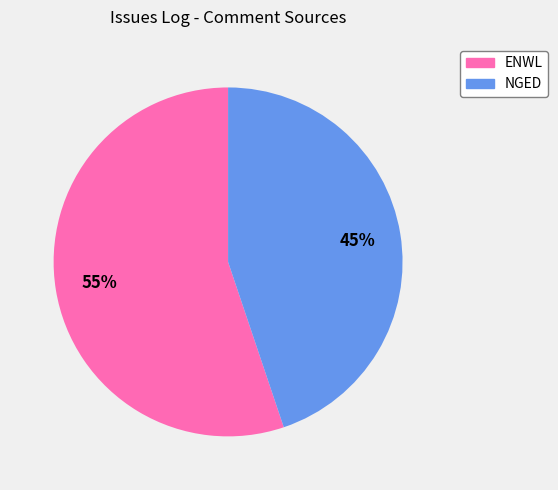

To the nearest percent, what is the difference between the ENWL and NGED slice percentages?

10%